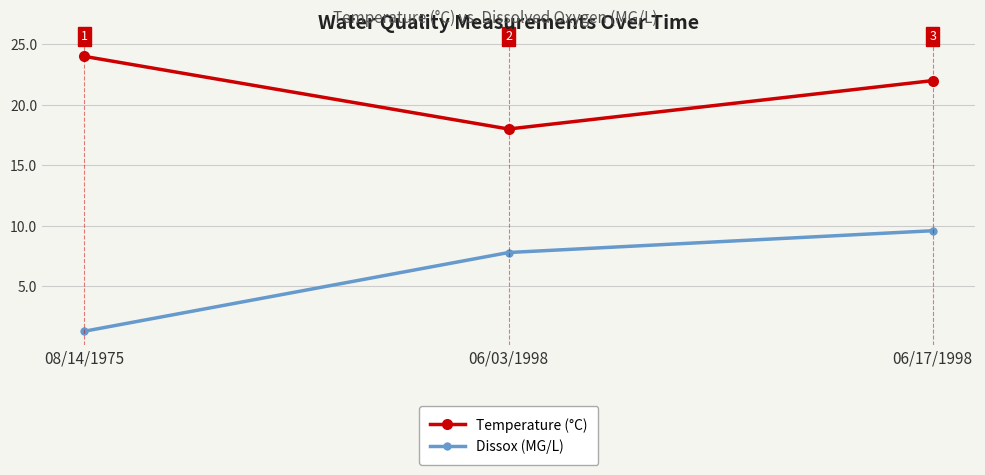

True or false: Dissox (MG/L) has a value of 5.2 at 06/03/1998.

False